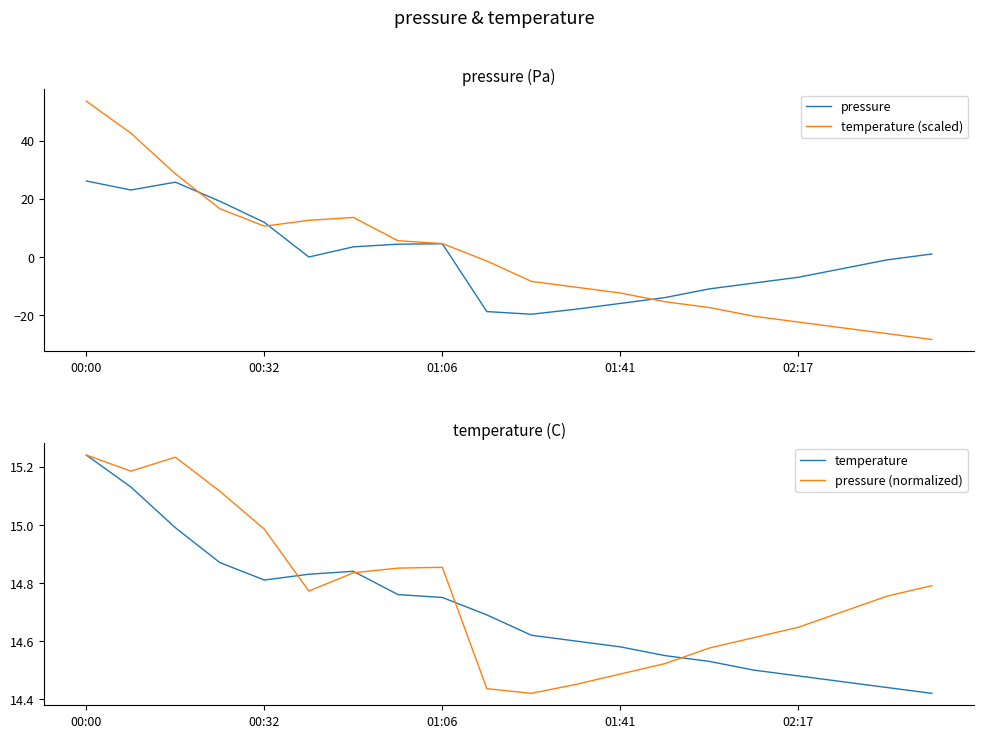

Where is the first local maximum for temperature?

6